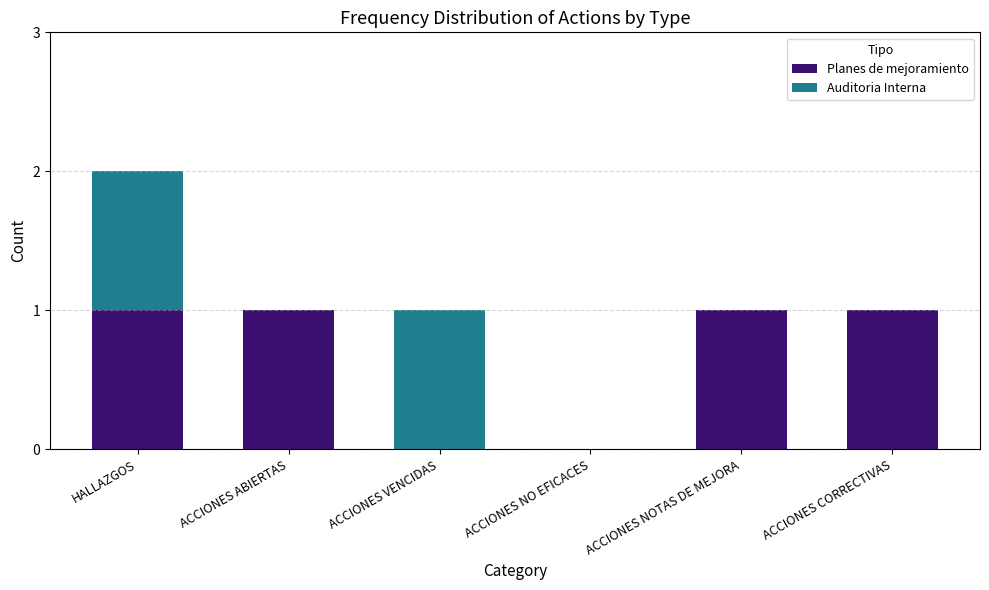

True or false: Planes de mejoramiento has a value of 0 at ACCIONES ABIERTAS.

False